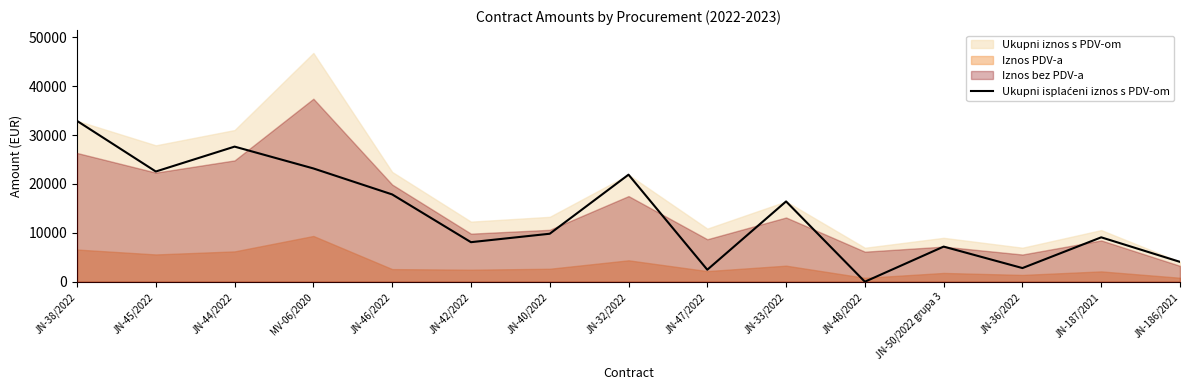

Where is the first local maximum?

JN-44/2022